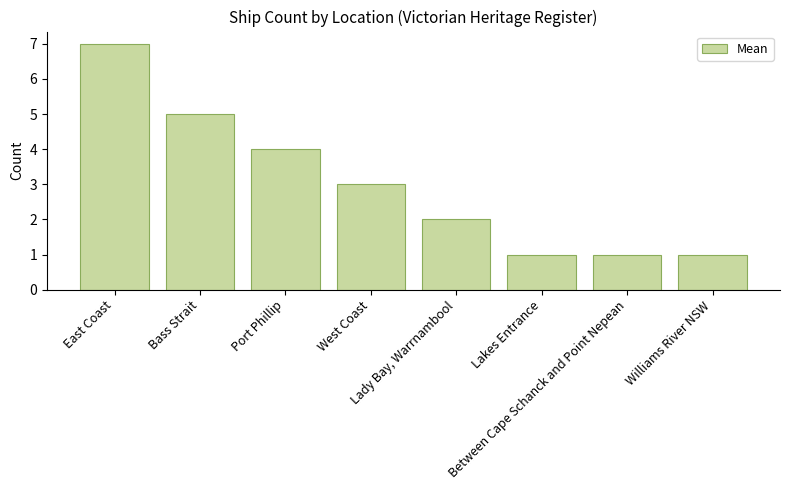

The value at West Coast is 3. True or false?

True